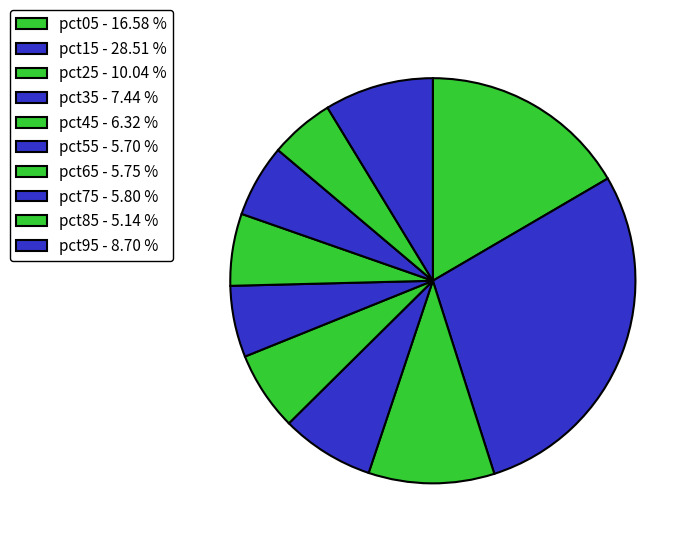

Is the sum of pct45 and pct95 greater than half?

No